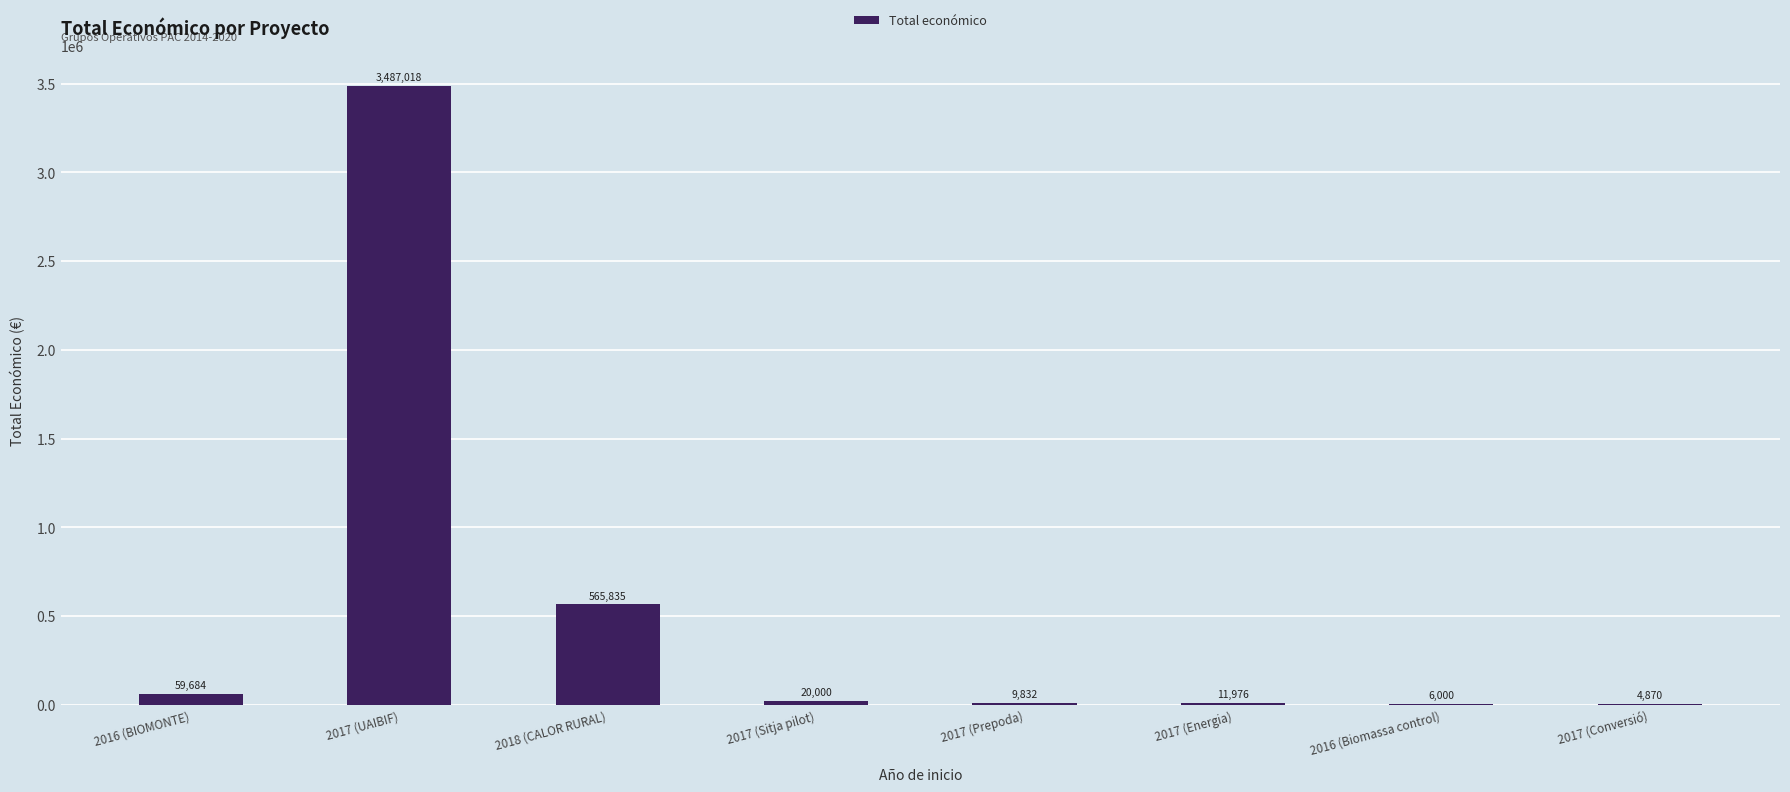

Where does the data first go above 20000?

2016 (BIOMONTE)